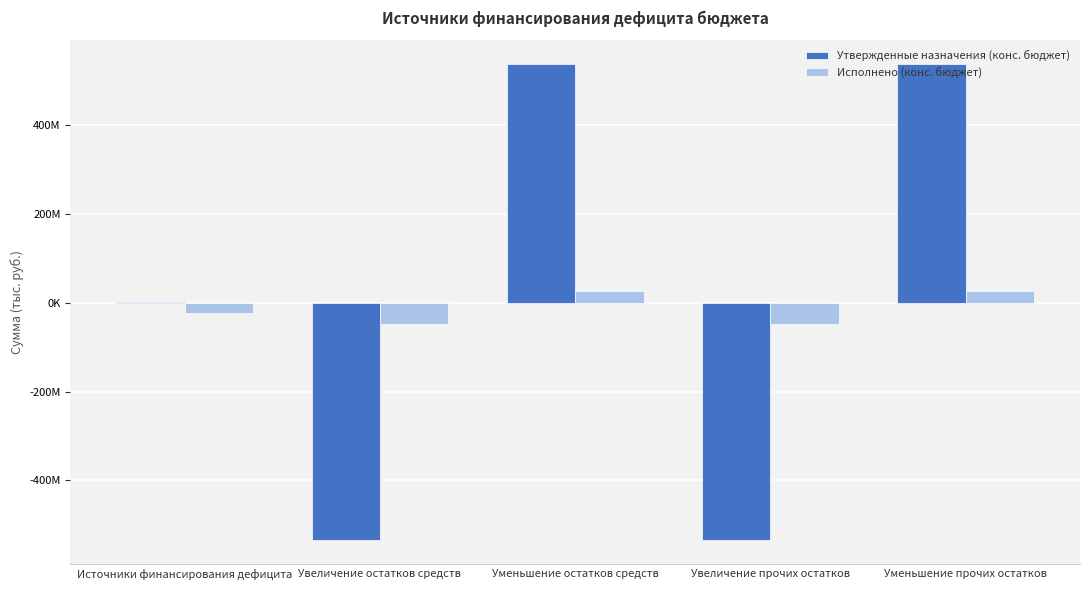

What position from the right is Увеличение прочих остатков?

2